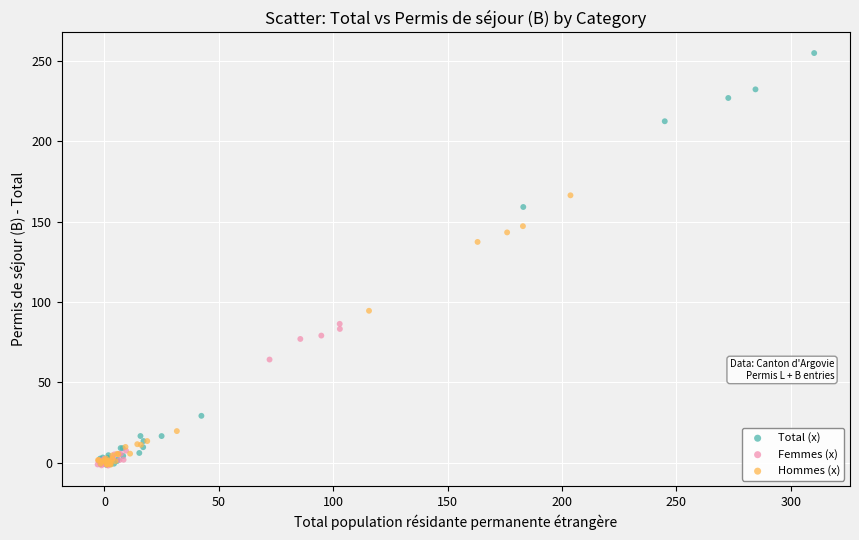

Which series reaches the maximum Y coordinate?

Total (x)